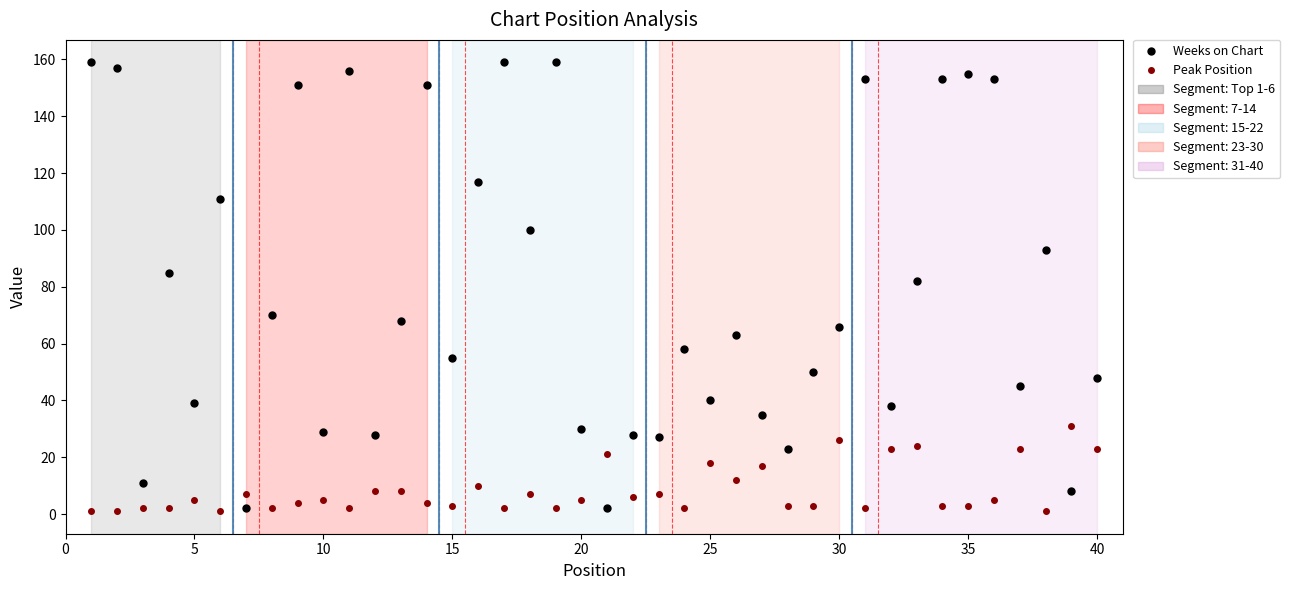

True or false: Peak Position has more than 2 points higher than both neighbors.

True